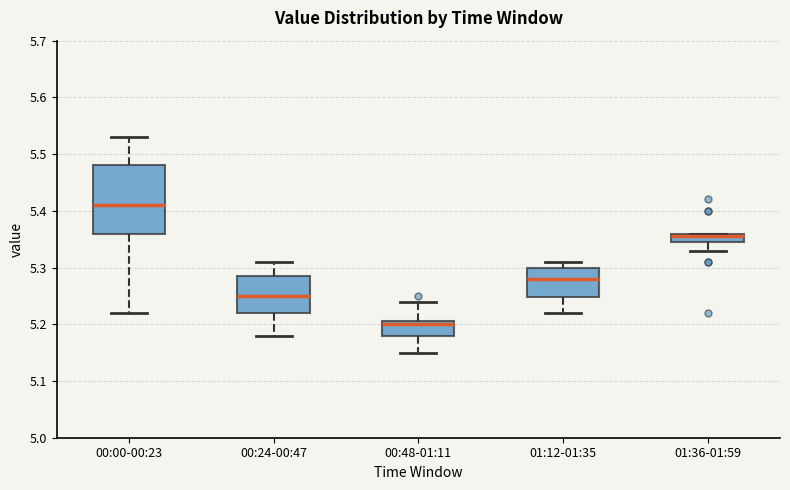

Reading left to right, transcribe this box plot: for each box, give where its median line is, the range the box spans, and where its two whiskers end, as read against the y-axis. The values are not printed on the chart, so give them approximately, as read against the axis.

00:00-00:23: median 5.41, box 5.36 to 5.48, whiskers 5.22 to 5.53
00:24-00:47: median 5.25, box 5.22 to 5.29, whiskers 5.18 to 5.31
00:48-01:11: median 5.20, box 5.18 to 5.21, whiskers 5.15 to 5.24
01:12-01:35: median 5.28, box 5.25 to 5.30, whiskers 5.22 to 5.31
01:36-01:59: median 5.36 (just below the box's upper edge), box 5.35 to 5.36, whiskers 5.33 to 5.36